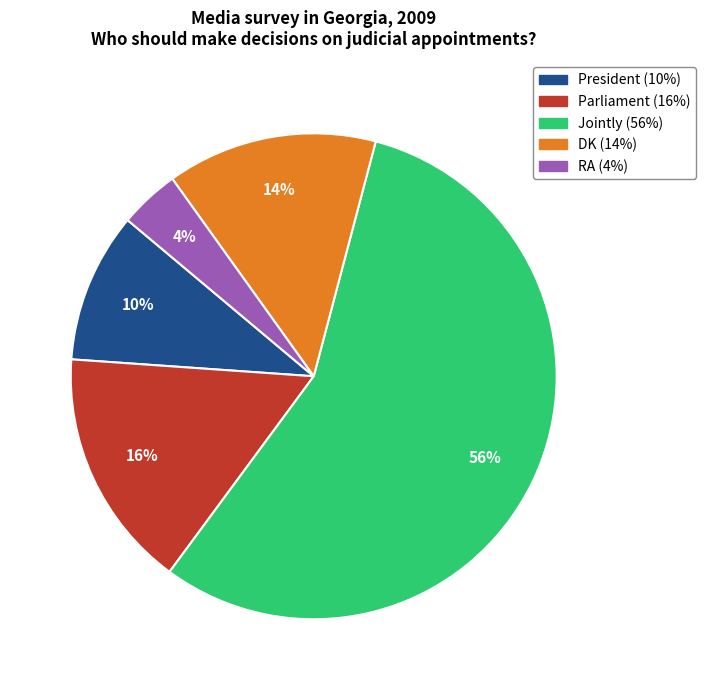

Which has a higher value, Parliament or RA?

Parliament